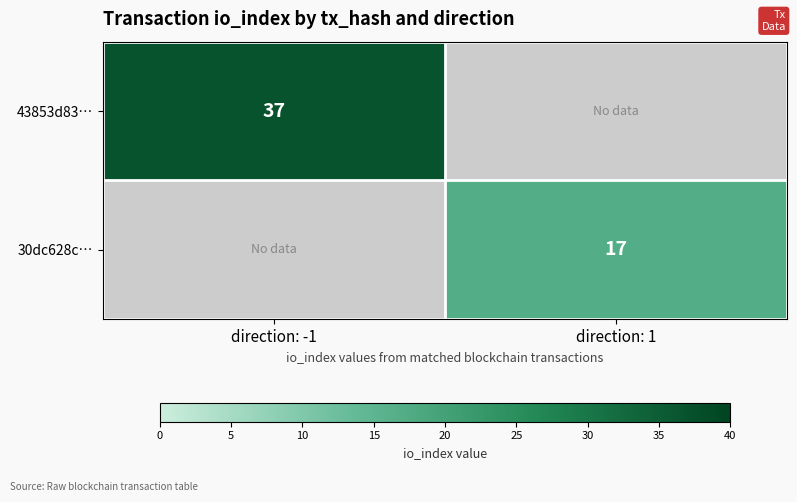

The 30dc628c… series shows 30 at direction: 1. True or false?

False